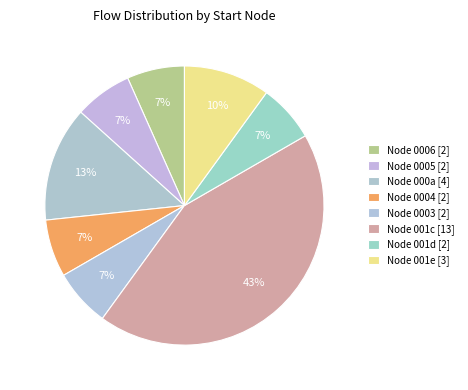

How many segments does this pie chart have?

8